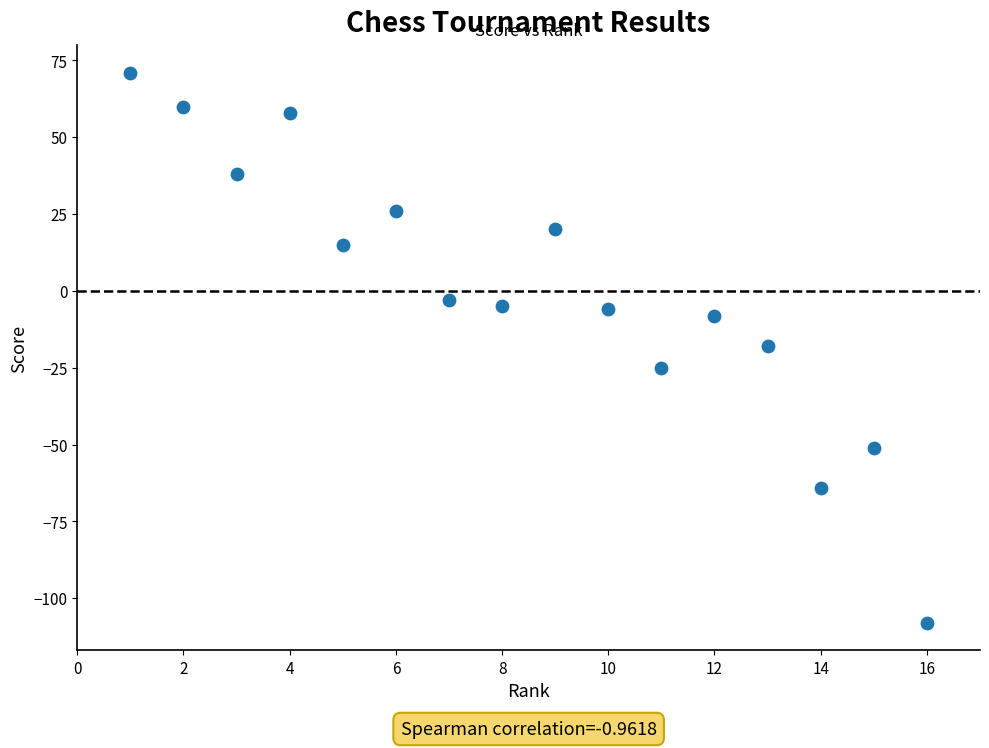

What is the range of X values (max minus min)?

15